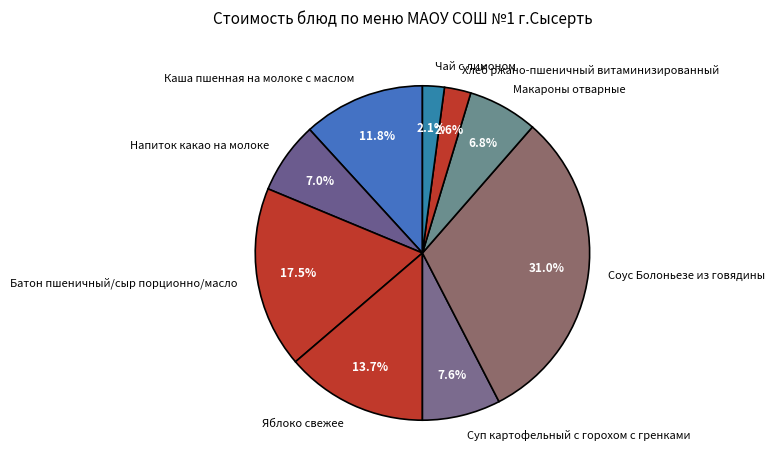

How many slices are in this pie chart?

9